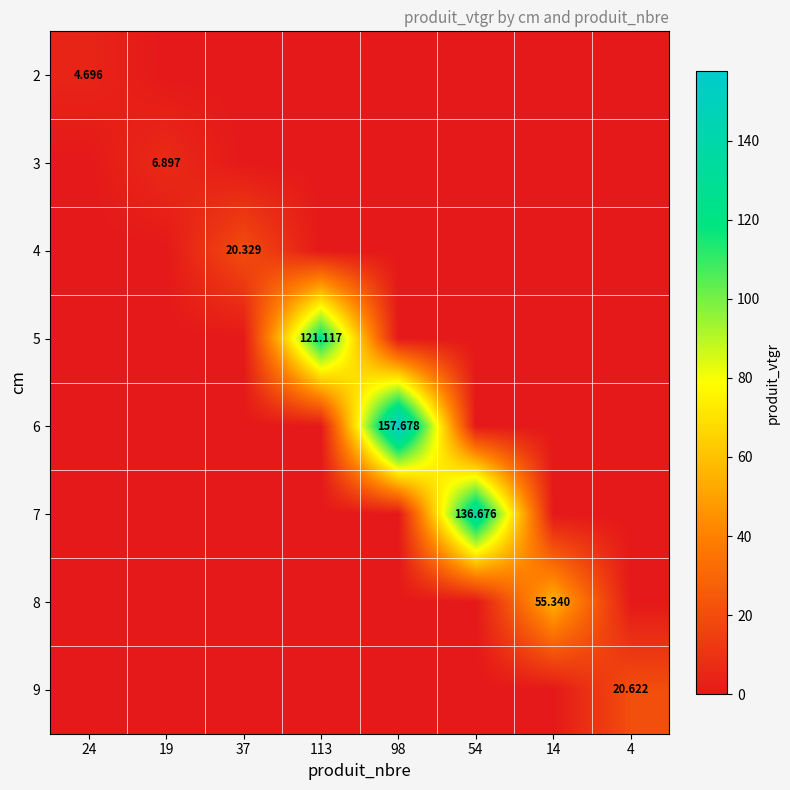

The 4 series shows 0.0 at 24. True or false?

True